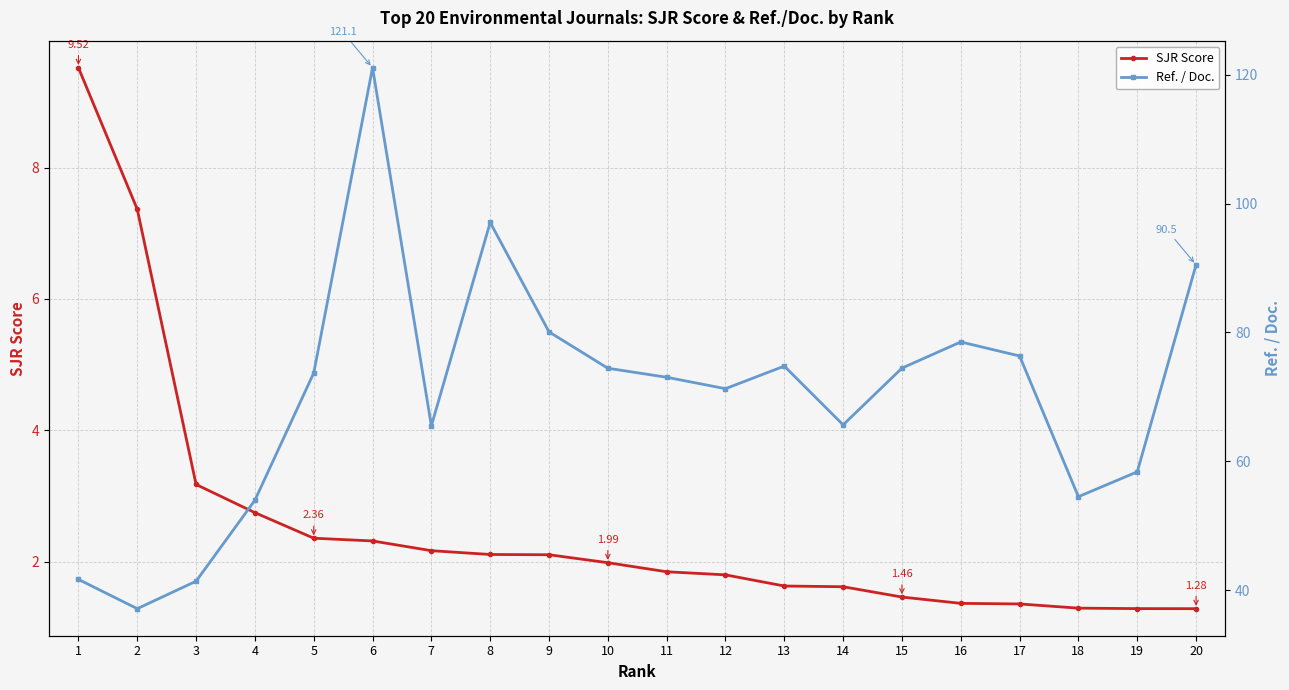

Is it true that Ref. / Doc. equals 78.5 at 16?

True